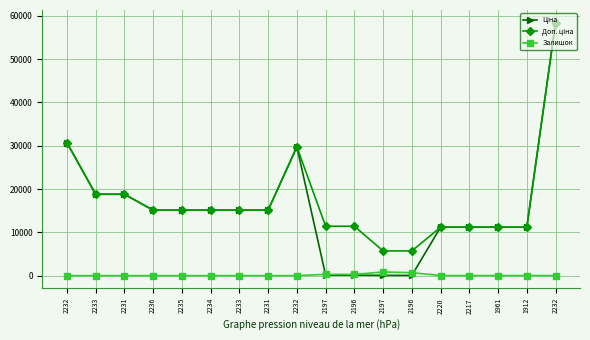

Is it true that Залишок equals 0.0 at 2234?

True